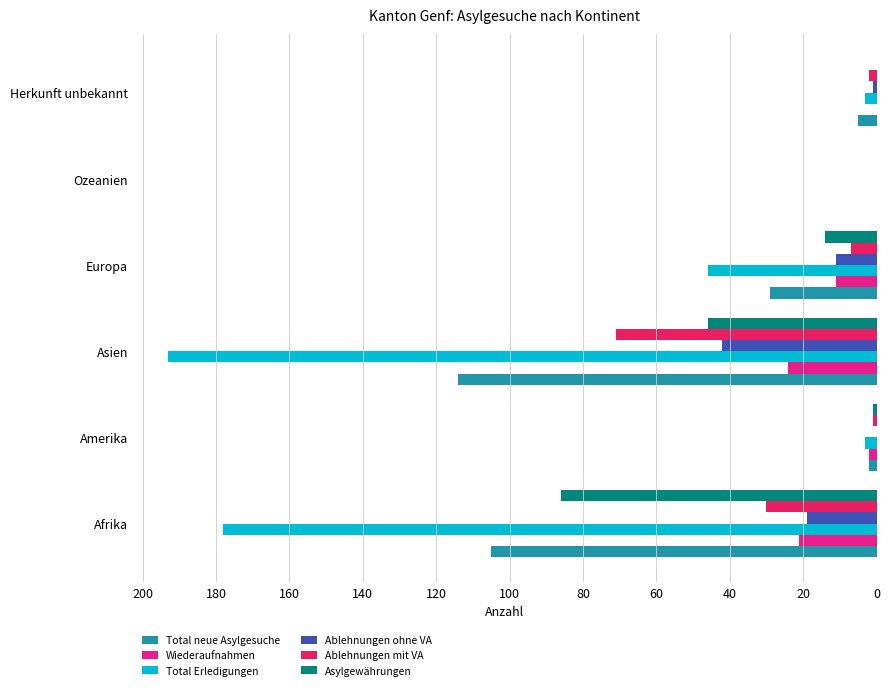

Is the value of Wiederaufnahmen at Europa greater than the value of Total neue Asylgesuche at Herkunft unbekannt?

Yes